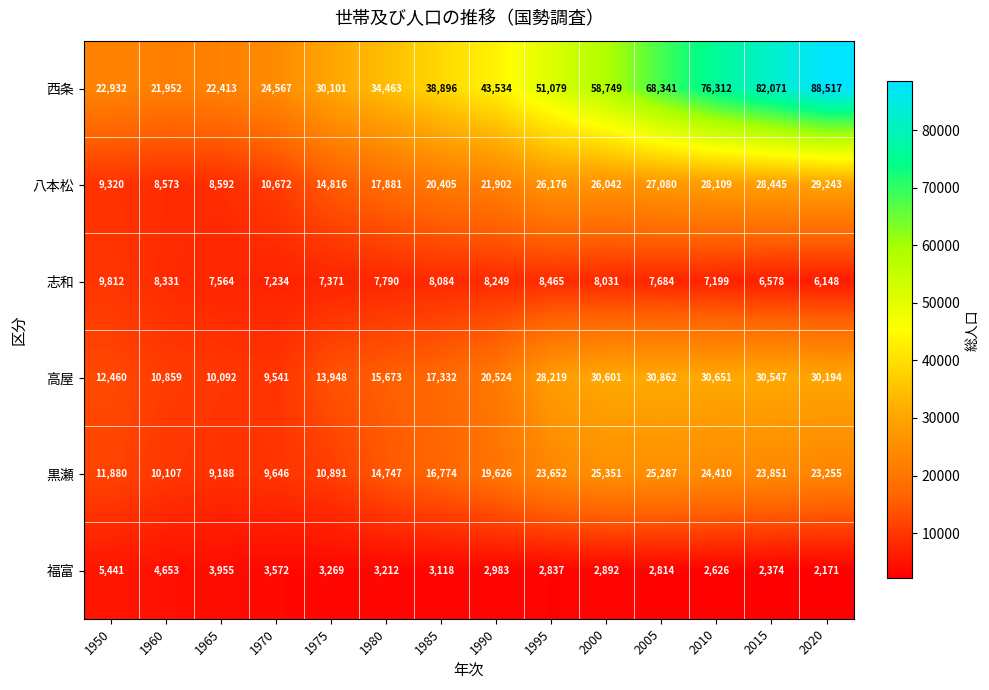

What is the maximum value shown in the chart?

88517